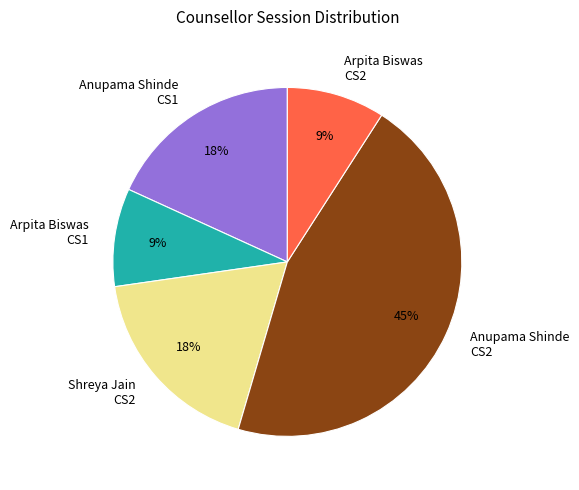

Is there any slice that represents more than half of the pie?

No